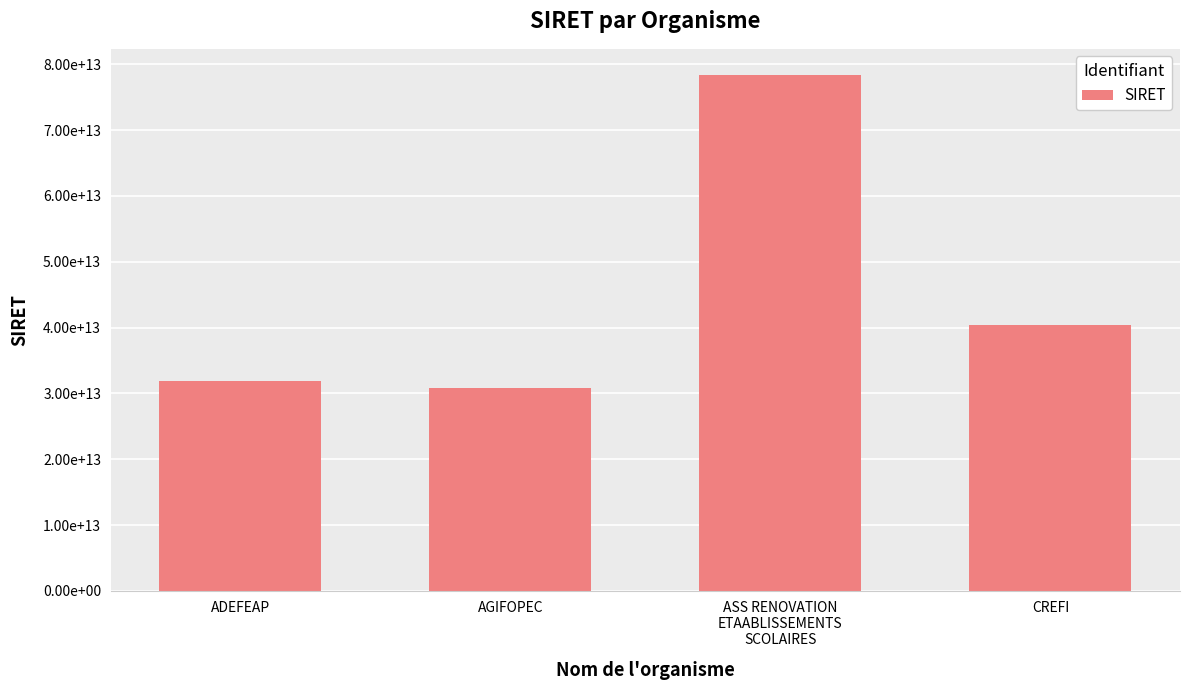

What position from the left is CREFI?

4